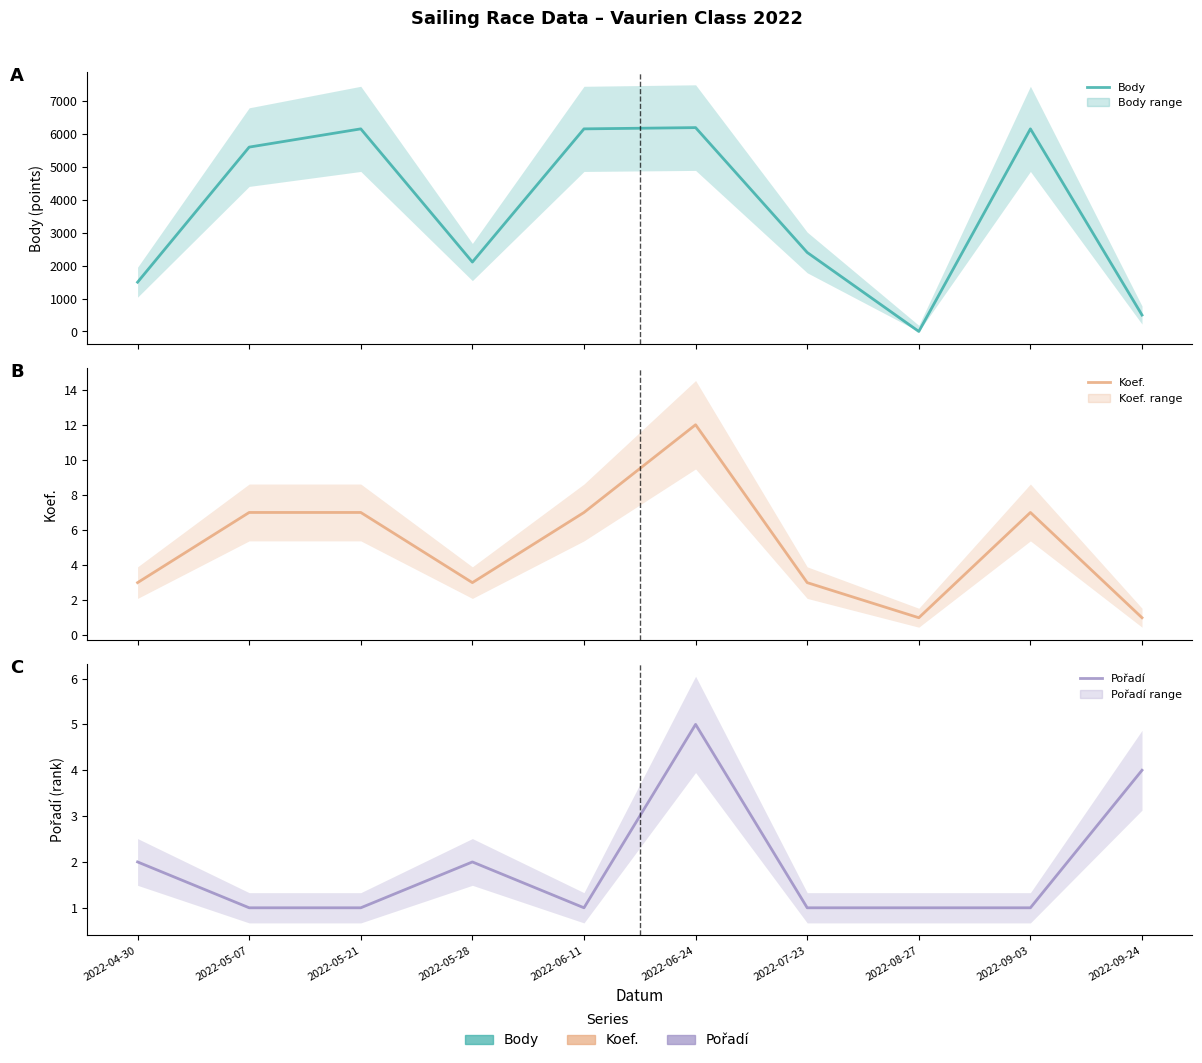

The Koef. series shows 7 at 2022-05-21. True or false?

True